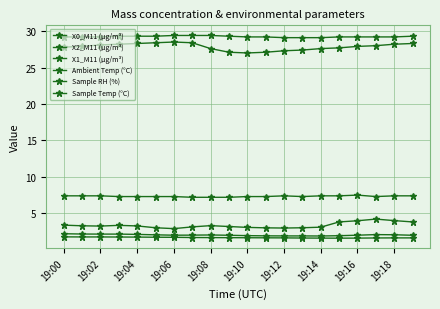

True or false: X0_M11 (μg/m³) and Sample Temp (°C) cross at least once.

False